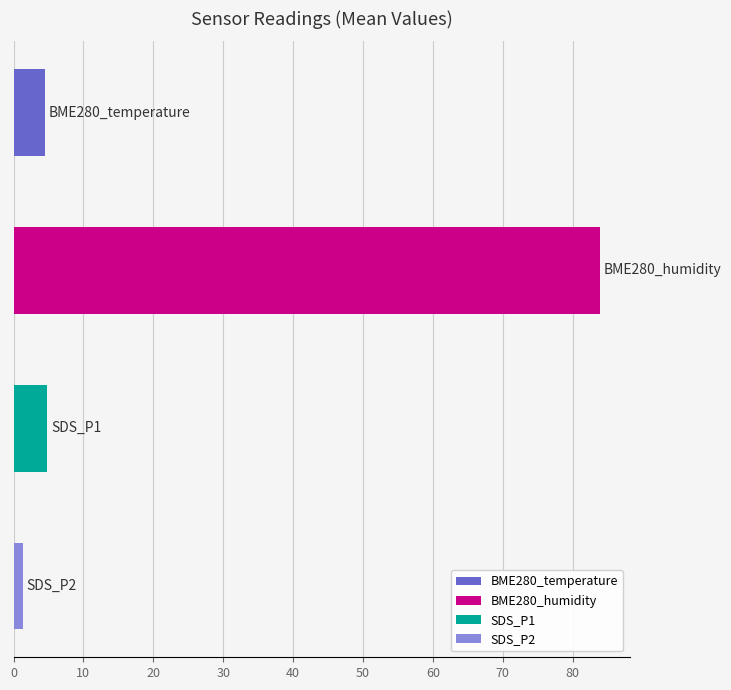

What is the average value?

23.7